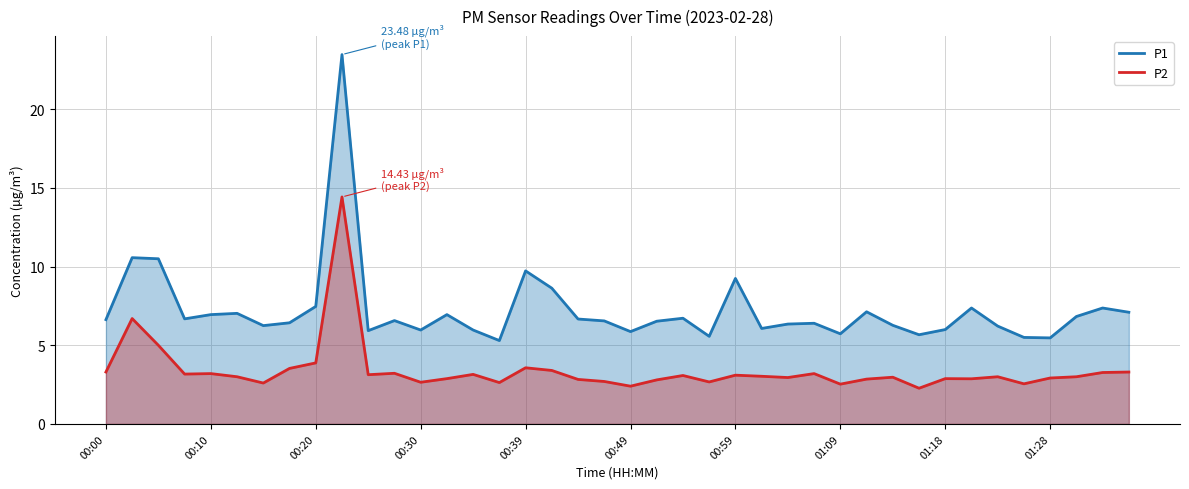

True or false: P2 and P1 intersect in this chart.

False